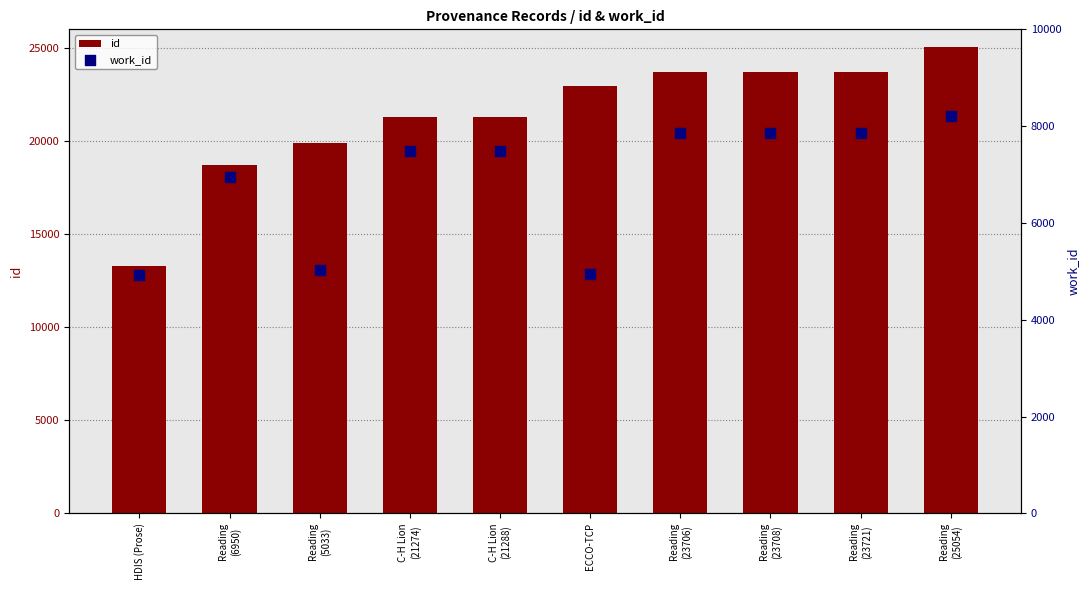

Which series has the largest total across all categories?

id